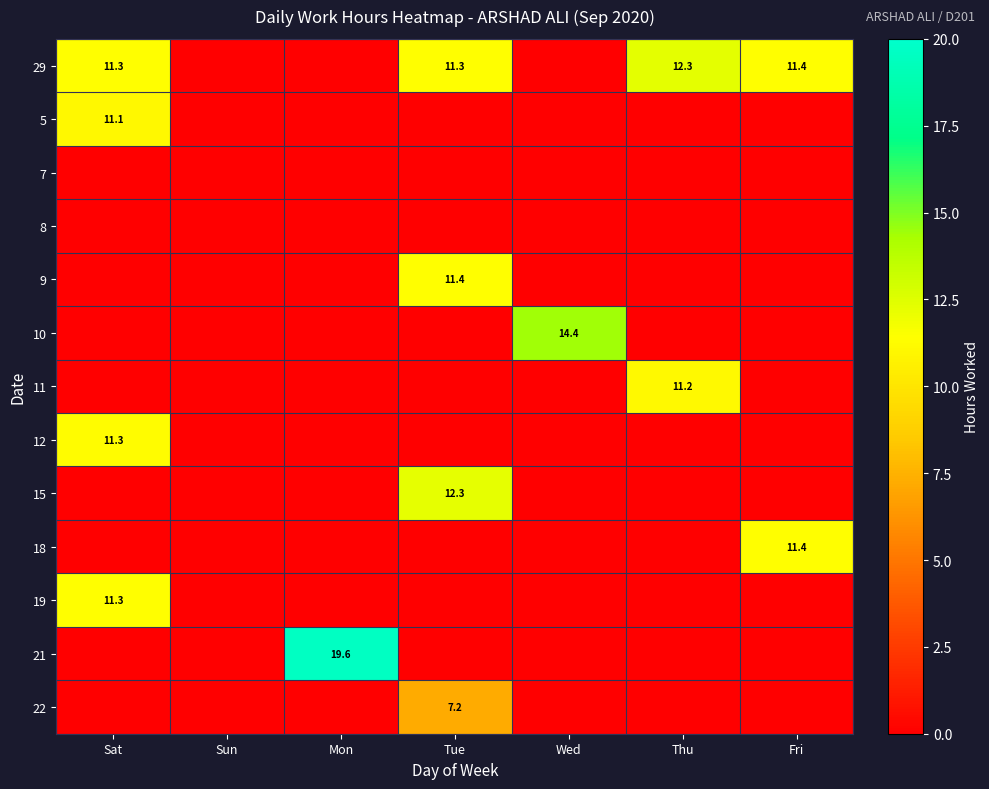

What is the sum of all 10 values?

14.4